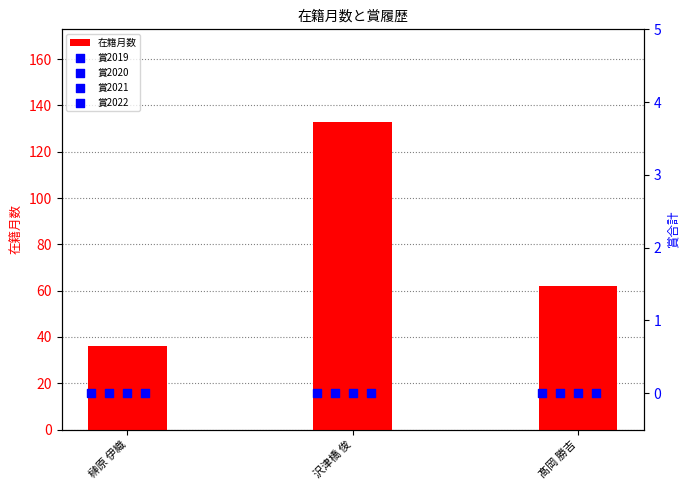

Which series has the largest Y range (max minus min)?

在籍月数